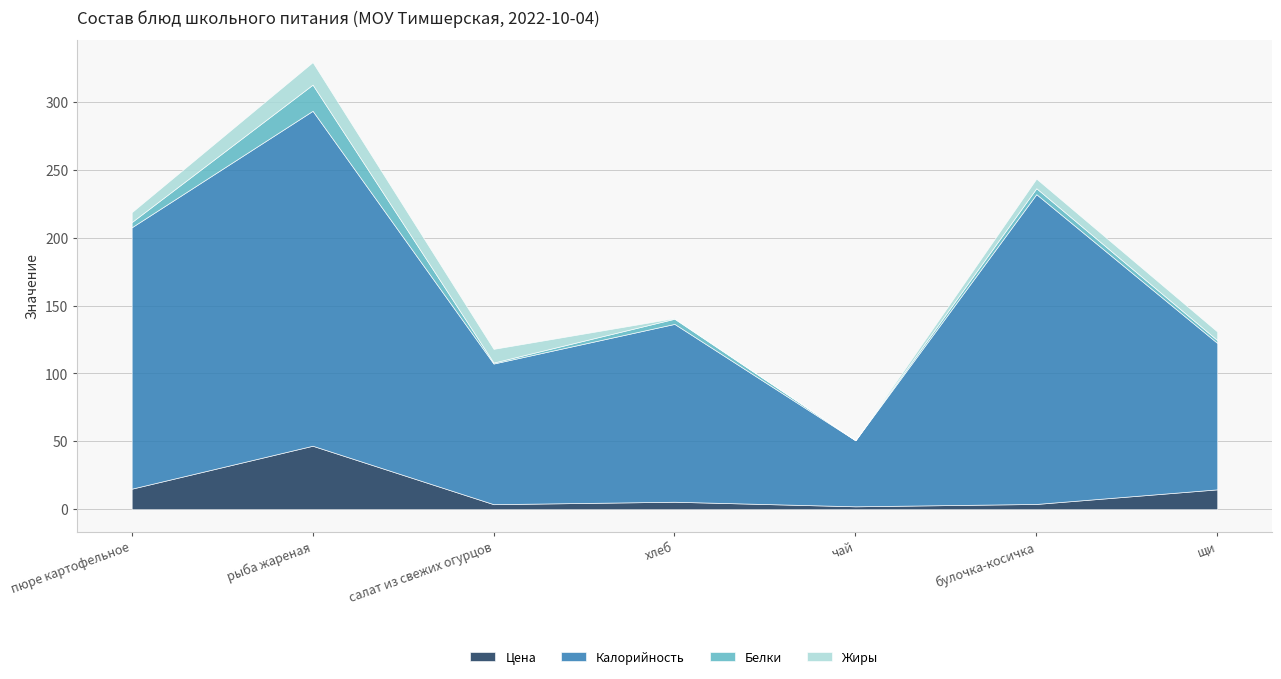

After their last crossing, which series has the higher values: Белки or Жиры?

Жиры